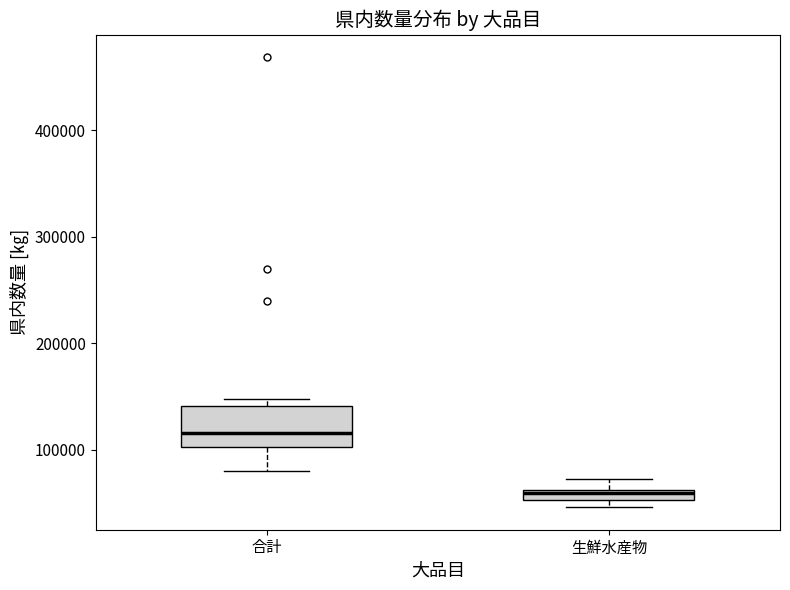

Comparing the boxes themselves (not the whiskers), which one is the tallest?

合計